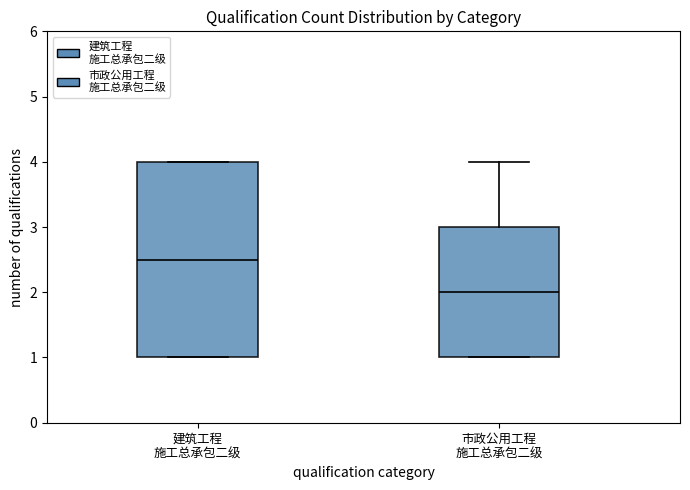

Where is the upper edge of the box for 建筑工程 施工总承包二级 on the y-axis? The values are not printed on the chart, so give them approximately, as read against the axis.

4.0